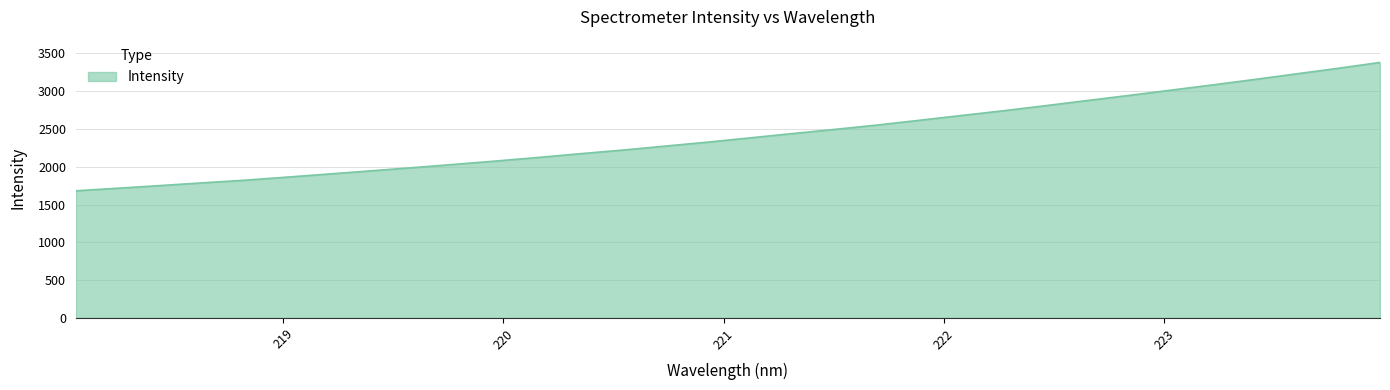

What is the greatest value displayed?

3381.4